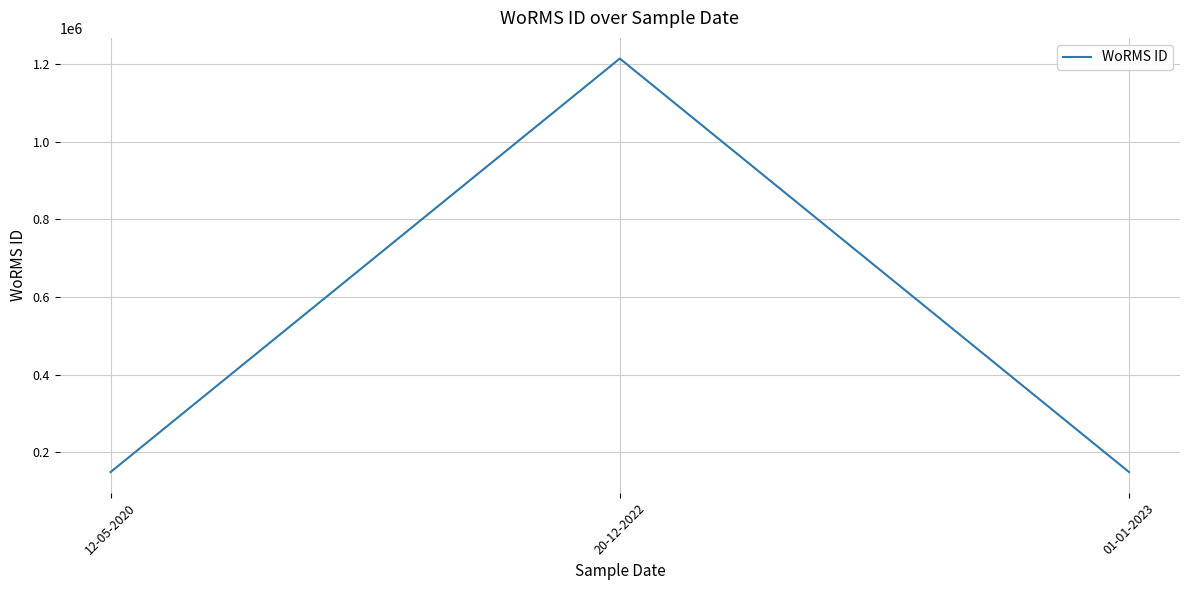

What is the approximate value at 20-12-2022?

1214732